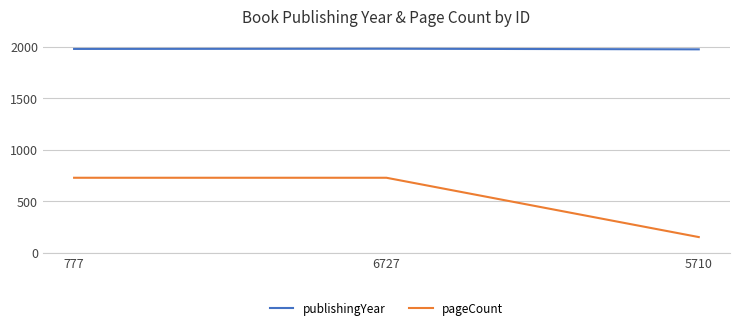

At how many categories does at least one series exceed 1835?

3